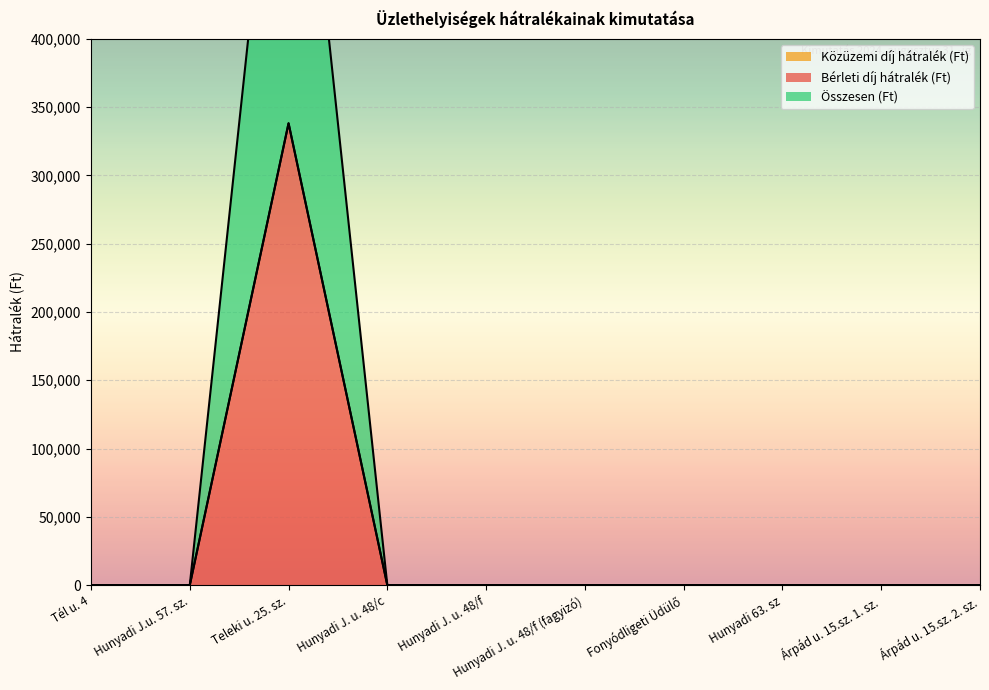

Which has a higher value, Hunyadi 63. sz or Tél u. 4?

Hunyadi 63. sz